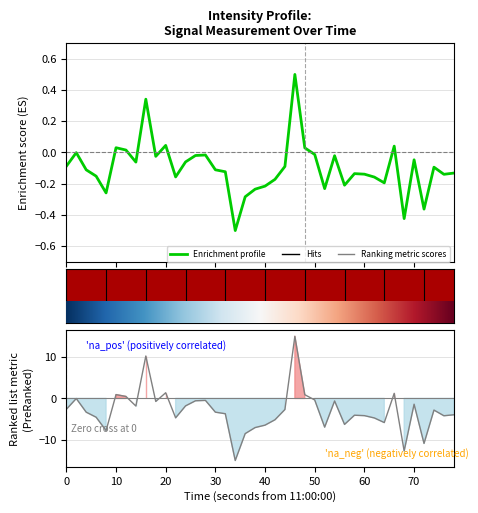

Is this an area chart (filled region under the line)?

No